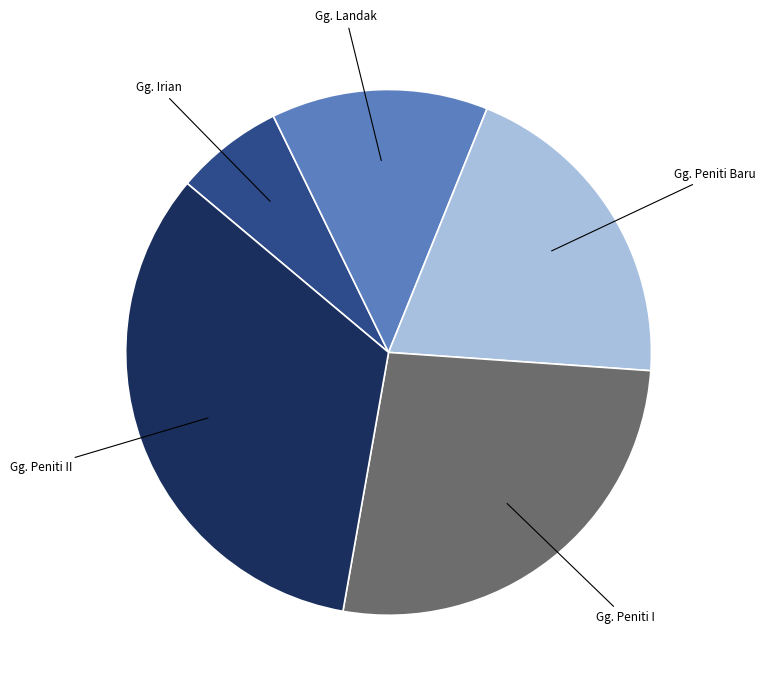

Rank the categories by value from lowest to highest.

Gg. Irian, Gg. Landak, Gg. Peniti Baru, Gg. Peniti I, Gg. Peniti II